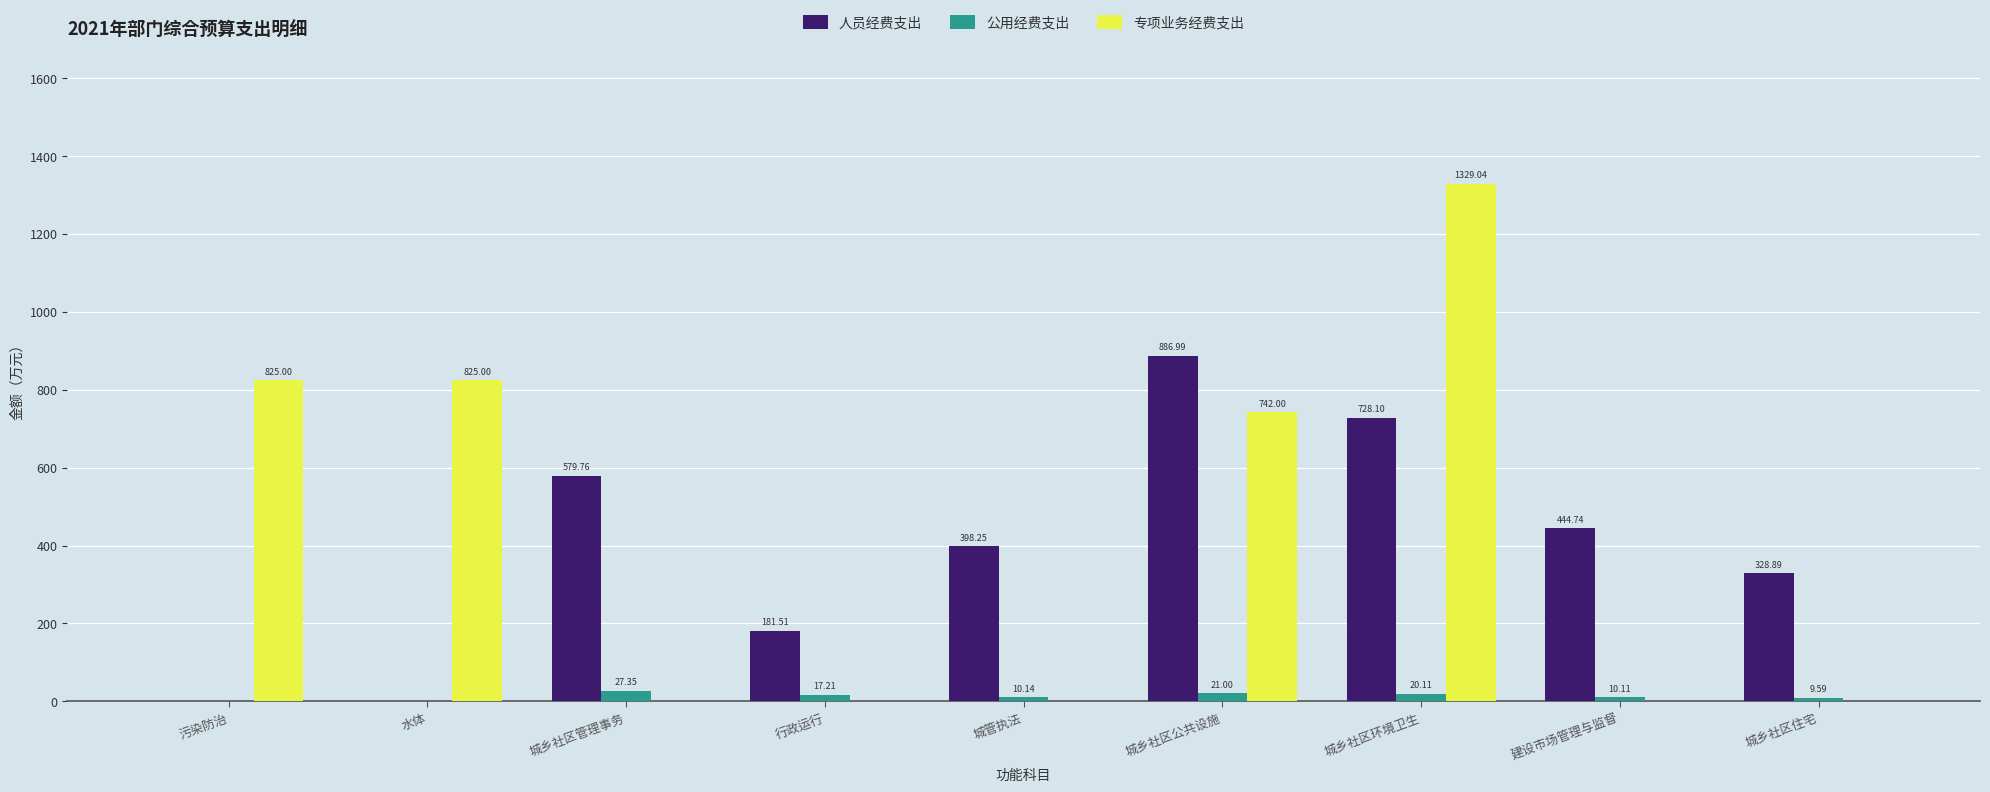

At which category is the sum across all series the highest?

城乡社区环境卫生